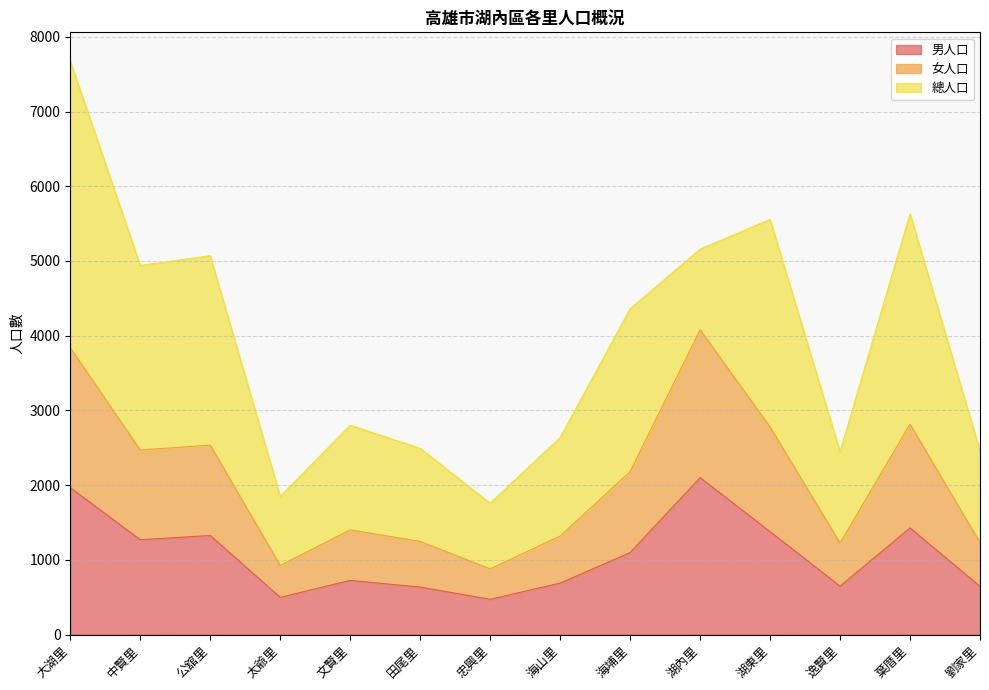

In 男人口, how many points are higher than both neighbors (excluding endpoints)?

4